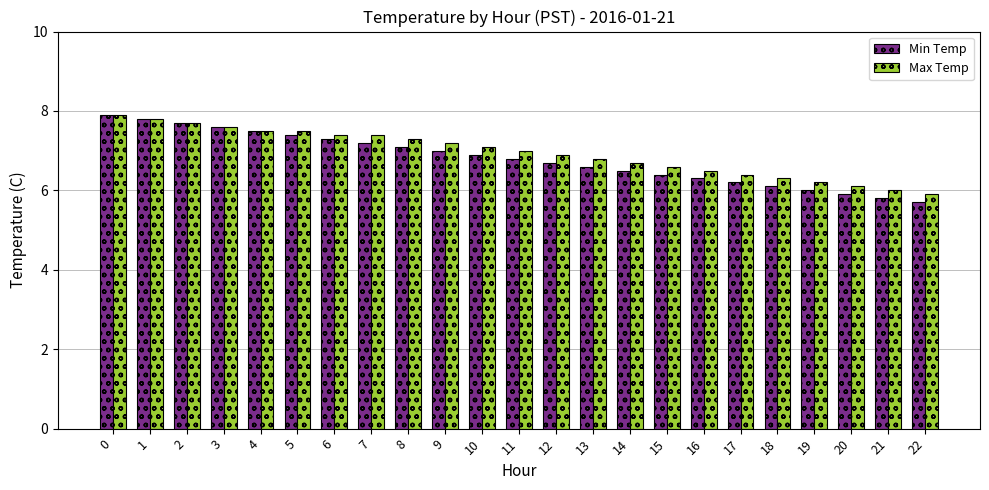

Between 4 and 22, which series saw the biggest shift?

Min Temp